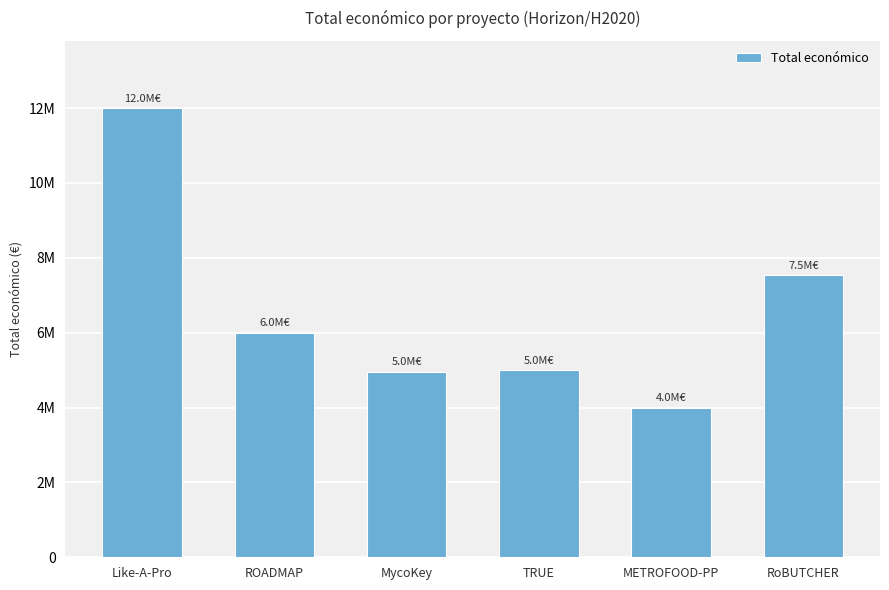

What is the label of the 5th bar from the left?

METROFOOD-PP